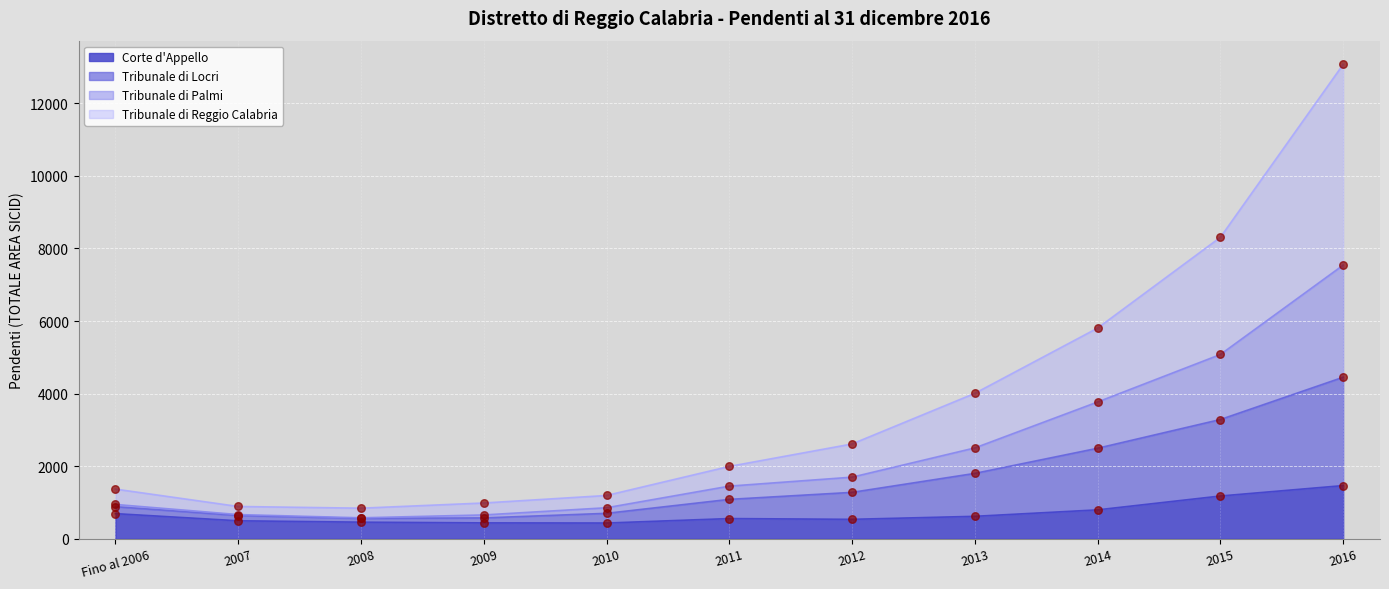

The value of Corte d'Appello at 2009 is 437. True or false?

True